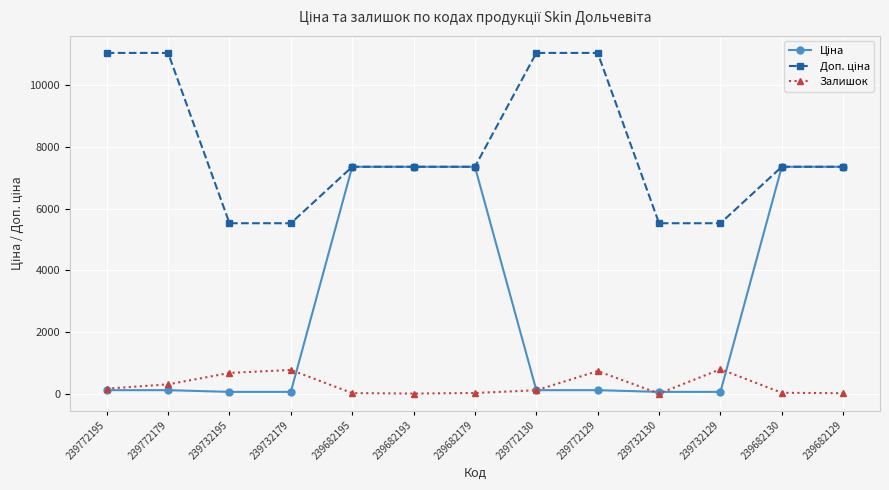

What is the greatest value displayed?

11055.0